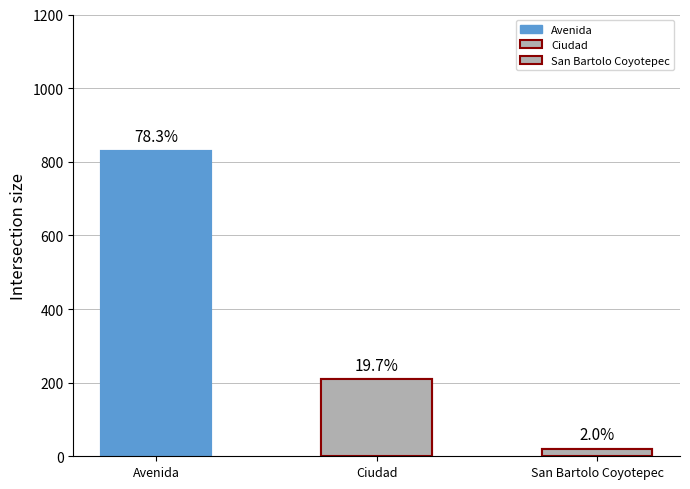

What is the change in value from Ciudad to San Bartolo Coyotepec?

-188